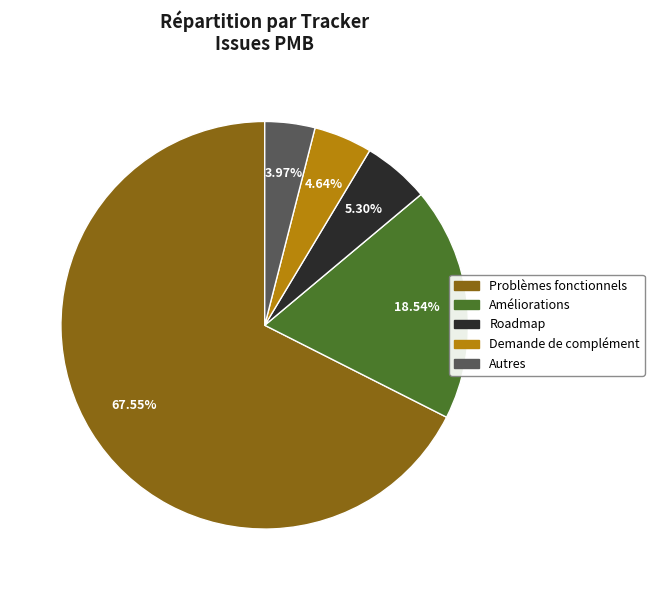

Which category has the smallest portion of the pie?

Autres